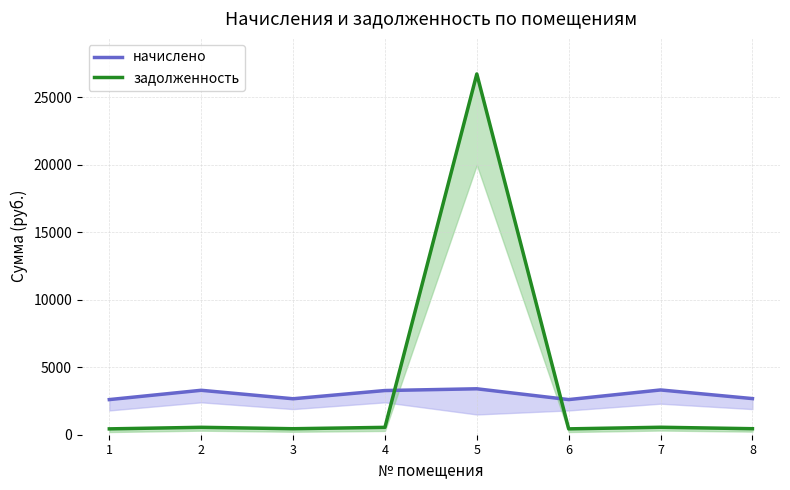

True or false: начислено has a value of 3318.1 at 7.

True